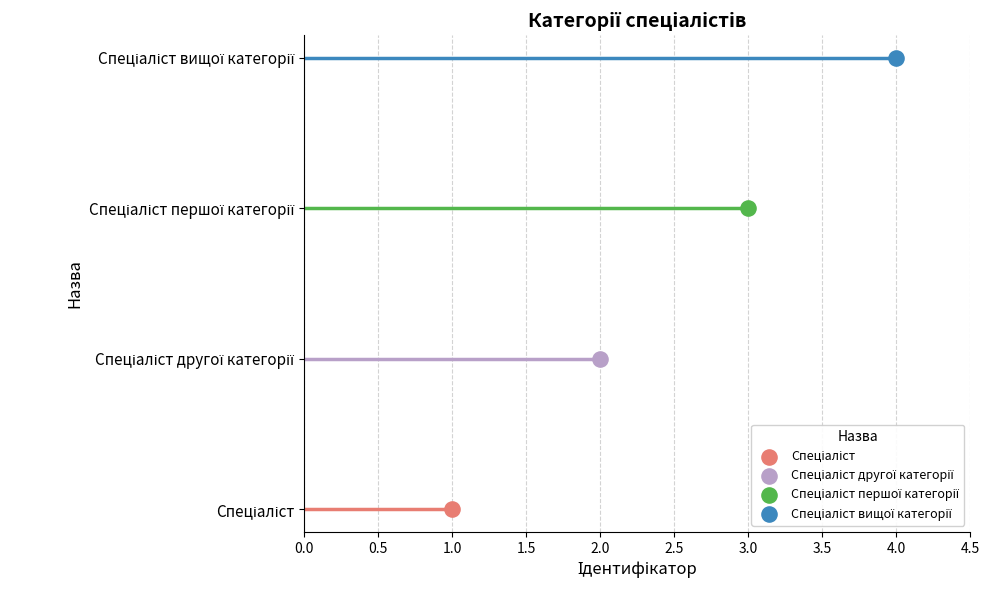

Approximately how many times larger is the value at Спеціаліст другої категорії compared to Спеціаліст?

2.0